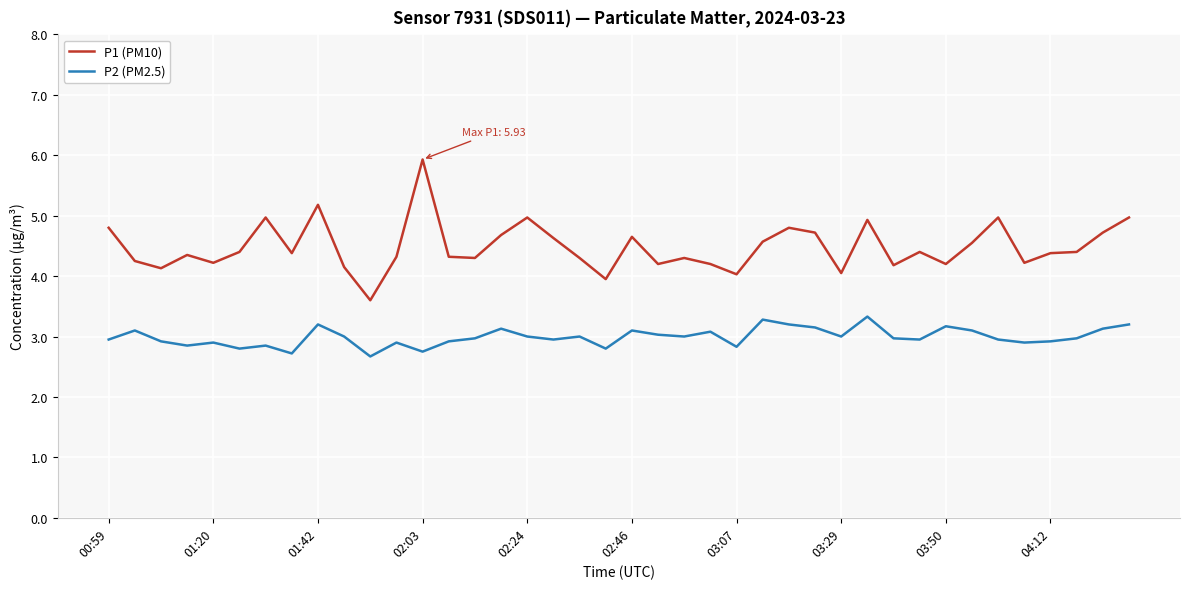

What is the difference between the maximum and minimum values in the P1 (PM10) series?

2.3